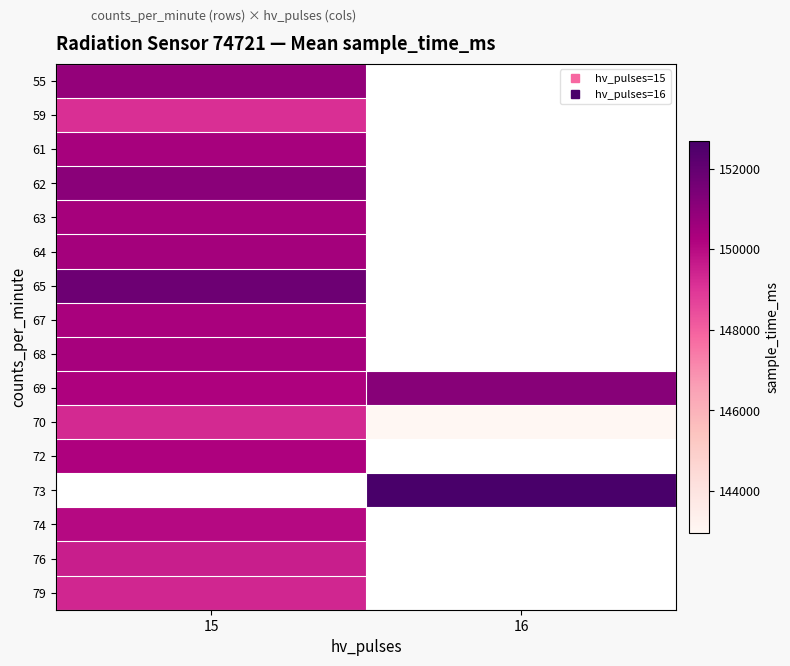

Count the number of data series in this chart.

16